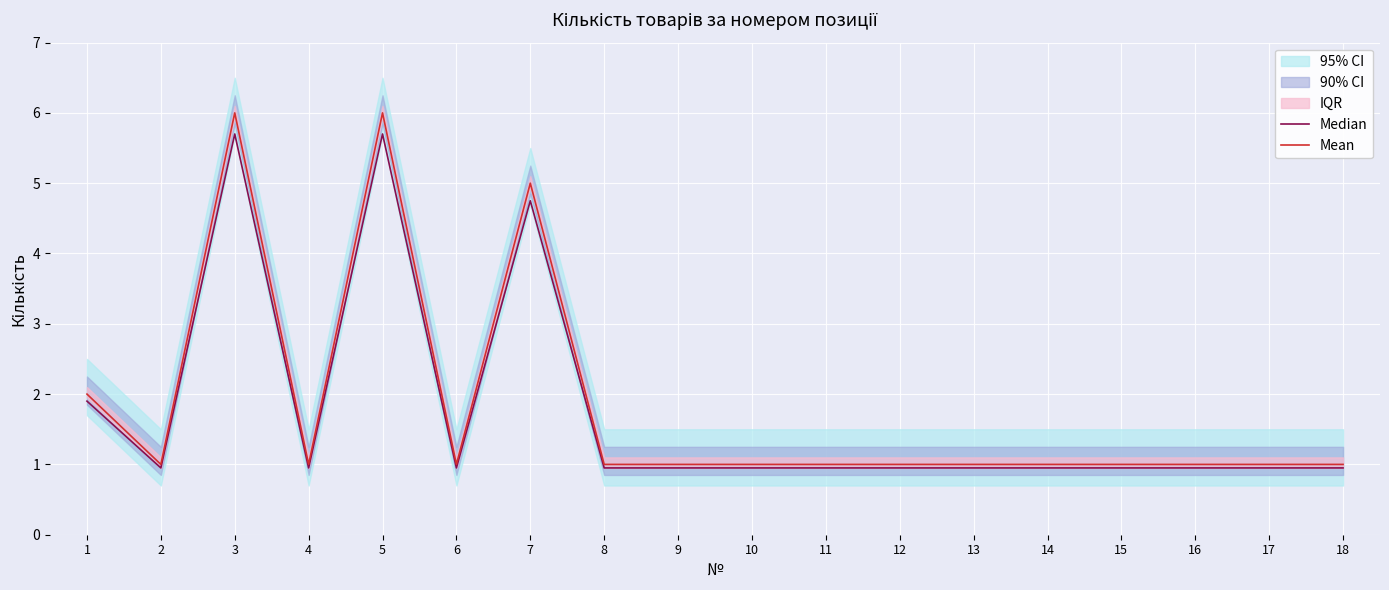

What is the difference between the second highest and second lowest values in the Mean series?

5.0